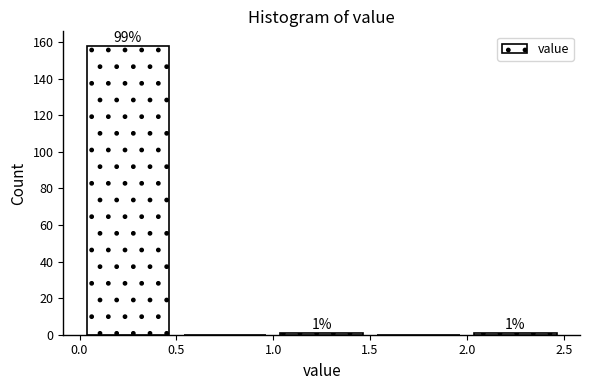

Over which range of the x-axis is the bar tallest?

0.0 to 0.5